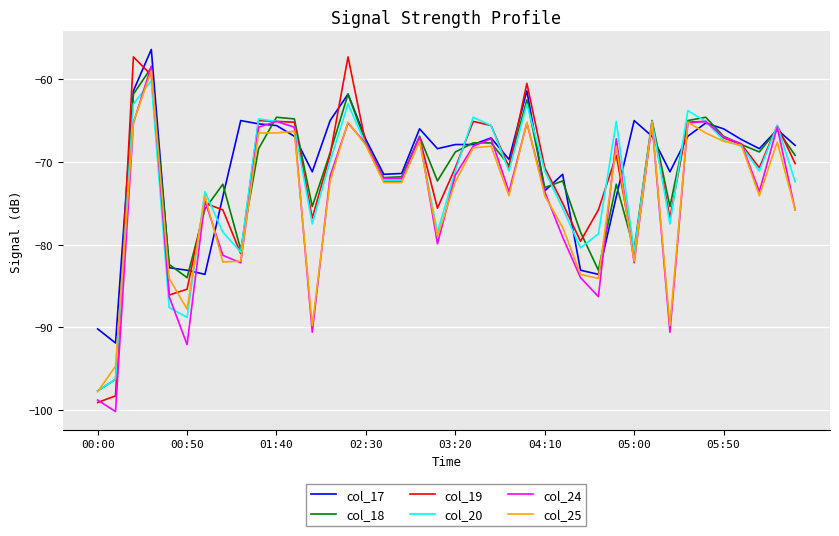

What is the maximum value shown in the chart?

-56.4